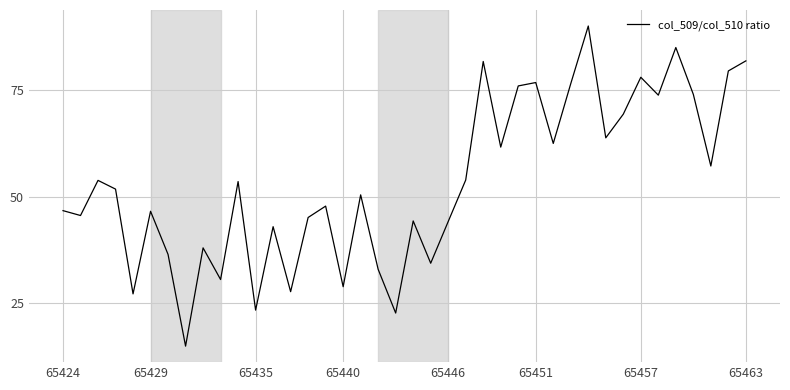

What is the difference between the maximum and minimum values?

75.0